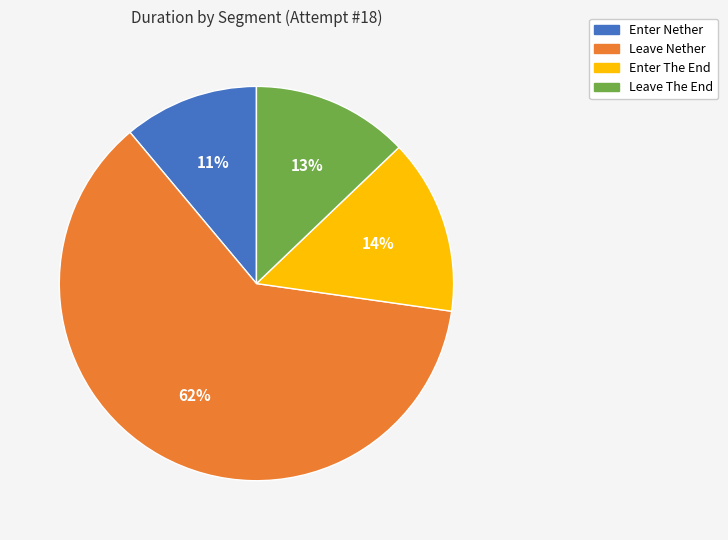

To the nearest percent, what is the difference between the Leave Nether and Leave The End slice percentages?

49%